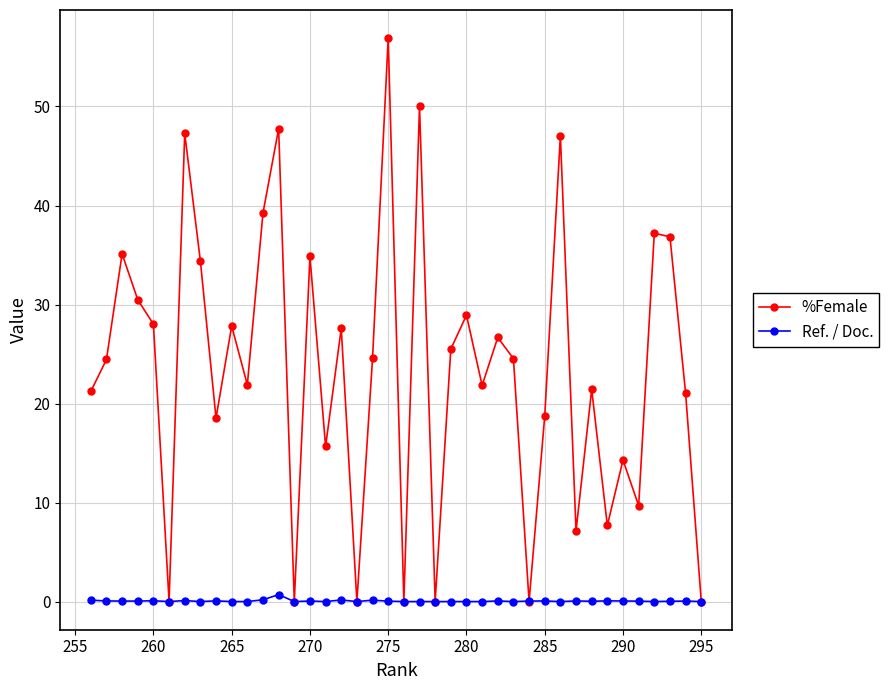

In Ref. / Doc., how many points are lower than both neighbors (excluding endpoints)?

9